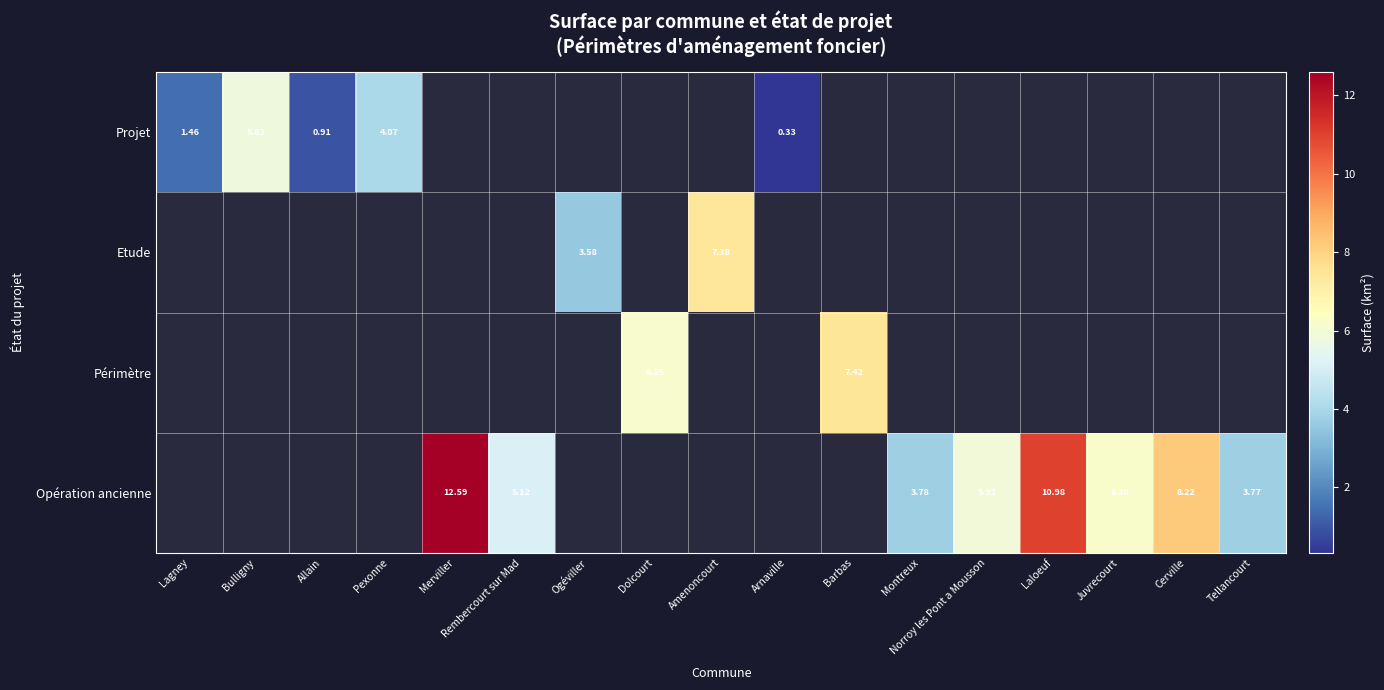

How many positive values does the Etude series have?

2